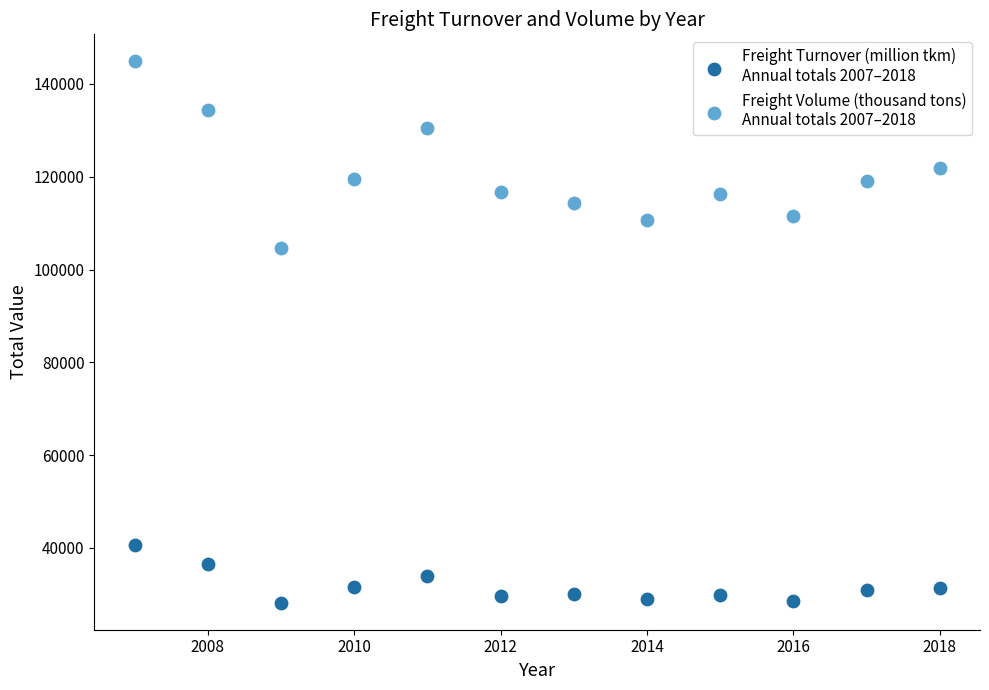

Across all data points, what is the range of X values (max minus min)?

11.0